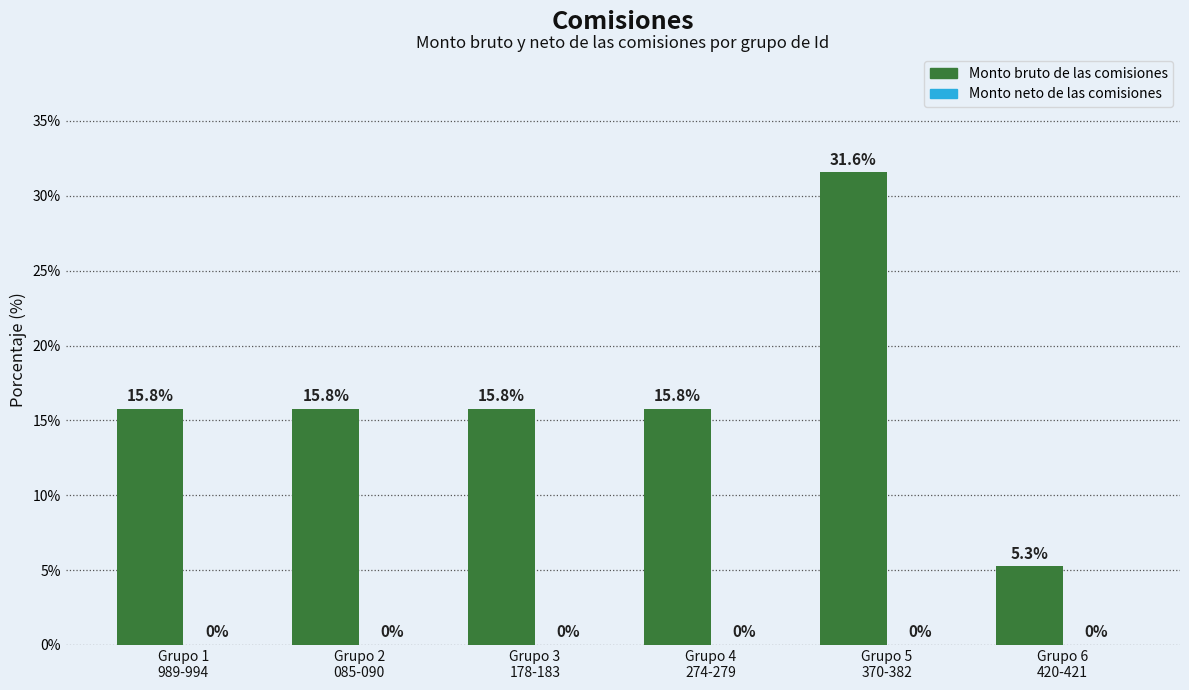

What is the label of the 3rd bar from the left?

Grupo 3
178-183